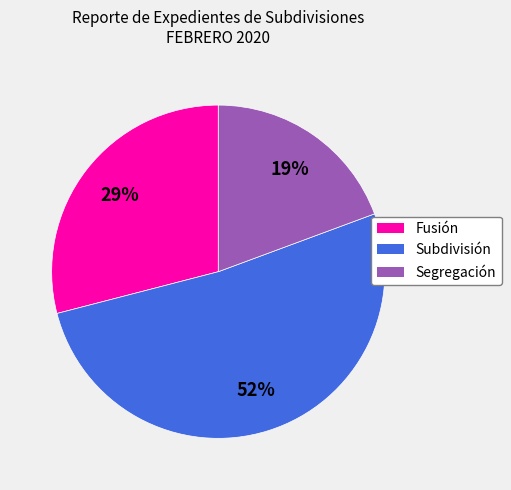

Which category has the smallest portion of the pie?

Segregación